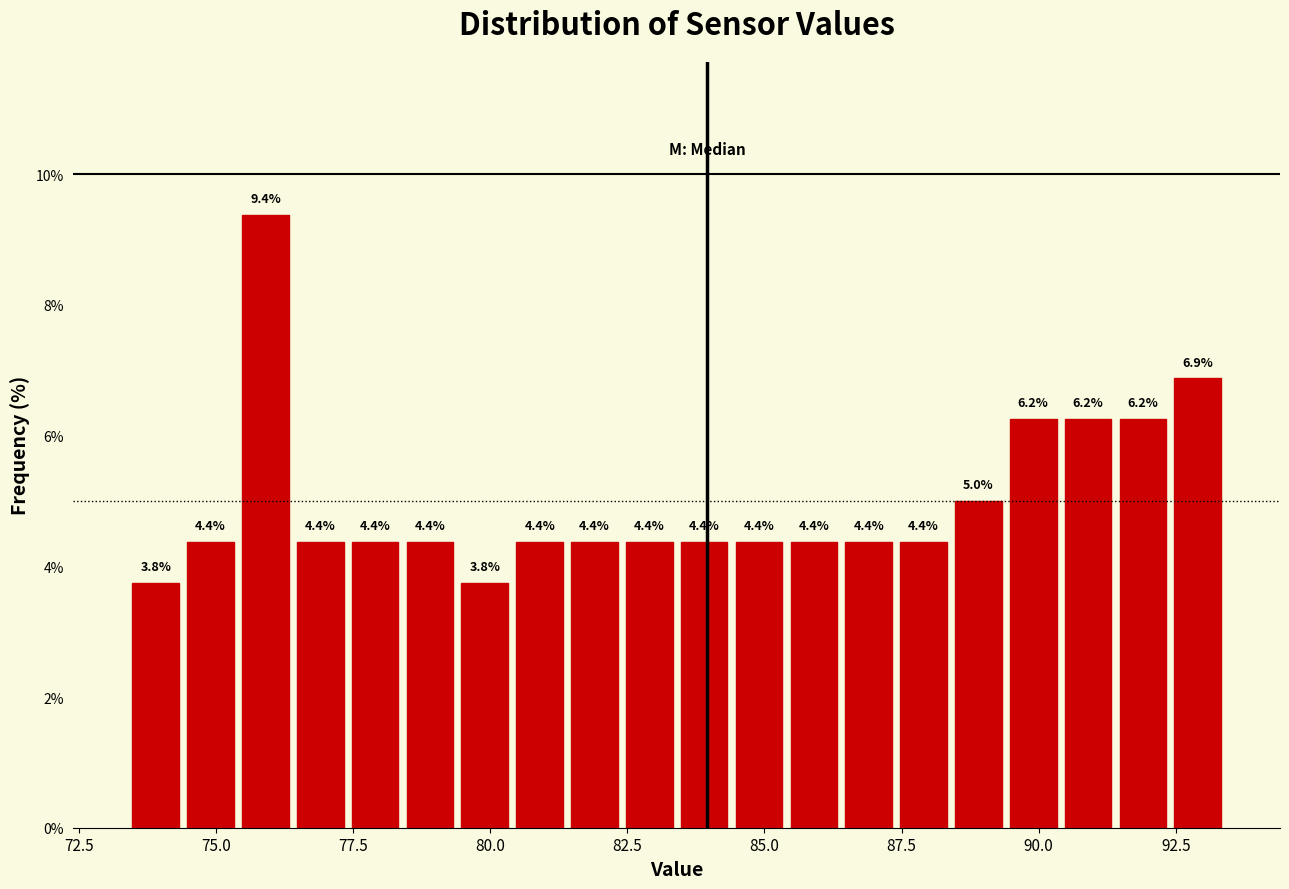

Read against the x-axis, roughly where is the centre of the tallest bar?

76.0